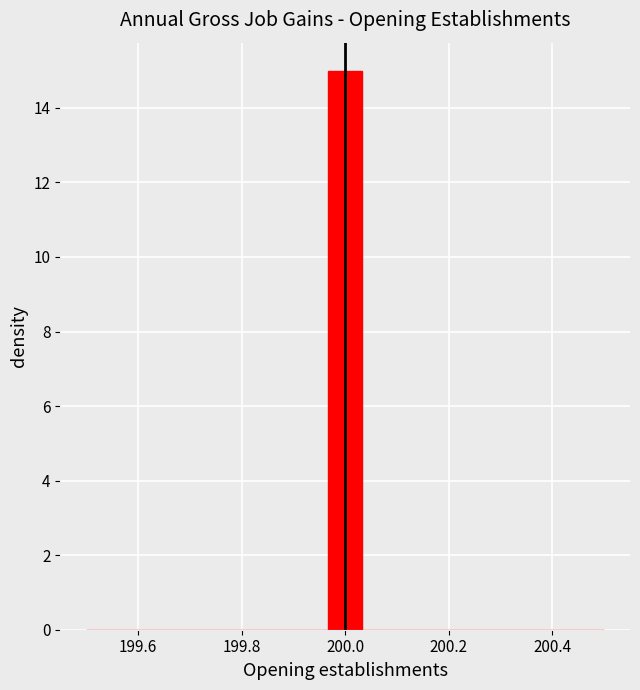

Around what value on the x-axis is the tallest bar? Give the approximate position of its centre, as read against the axis.

200.00